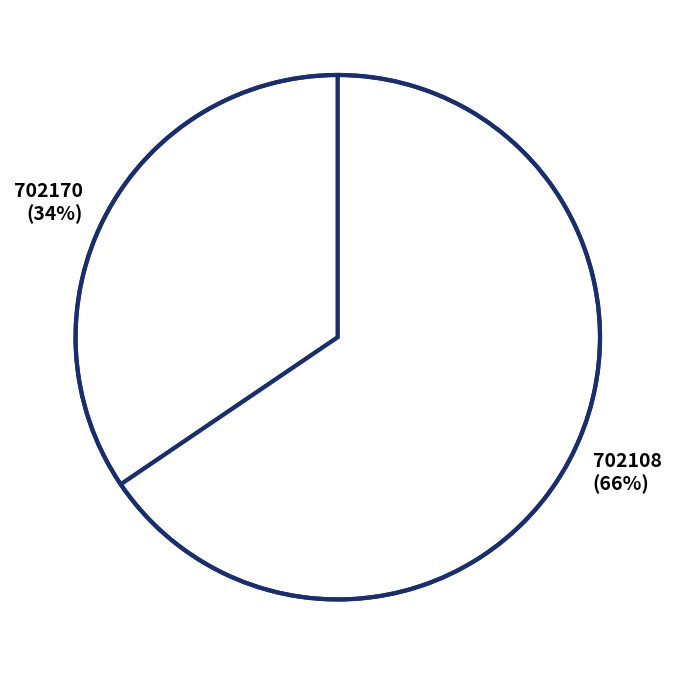

Combined, do 702108 and 702170 account for over 50%?

Yes